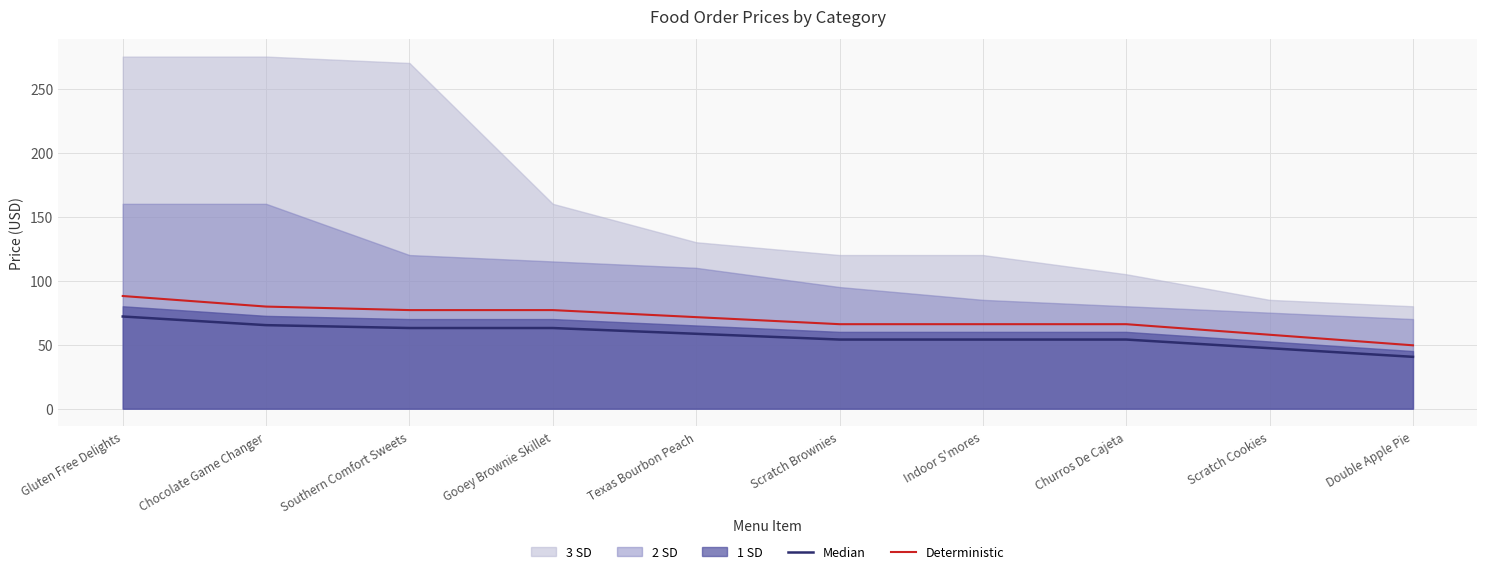

Where does the Deterministic series first go above 71?

Gluten Free Delights